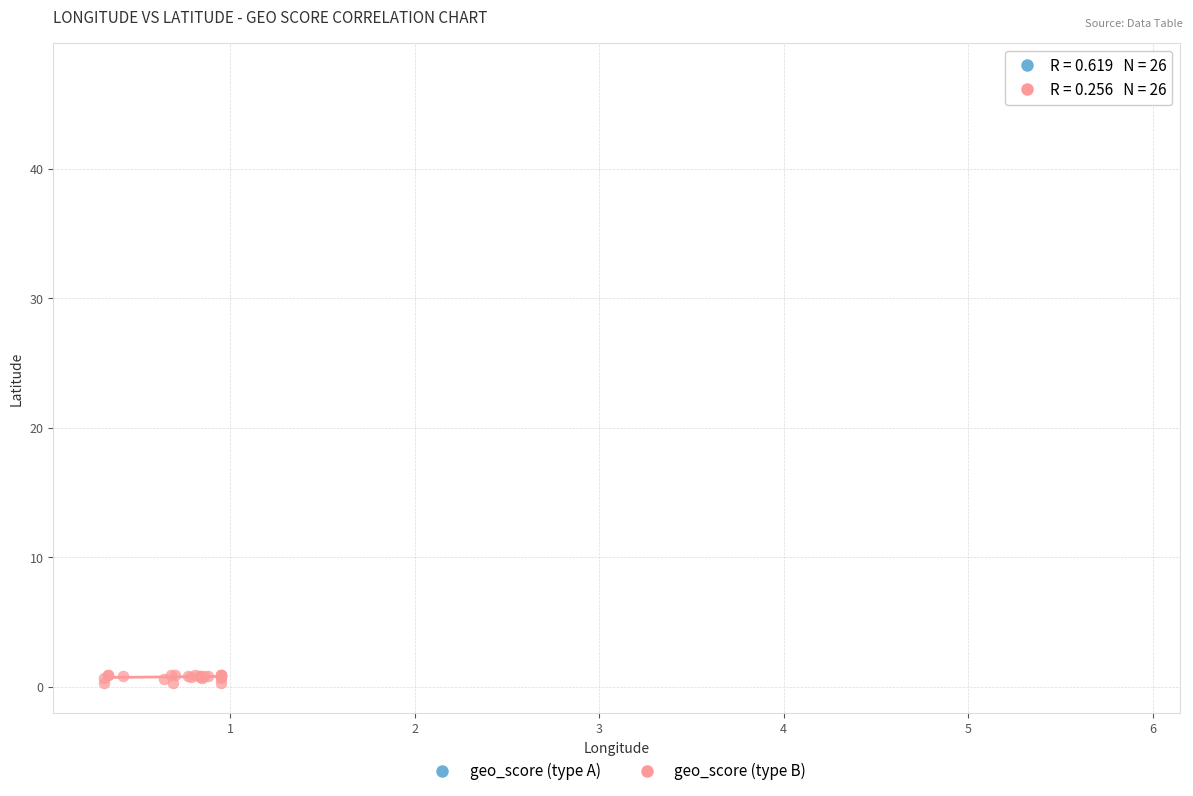

Which series has the widest spread of Y values?

geo_score (type B)